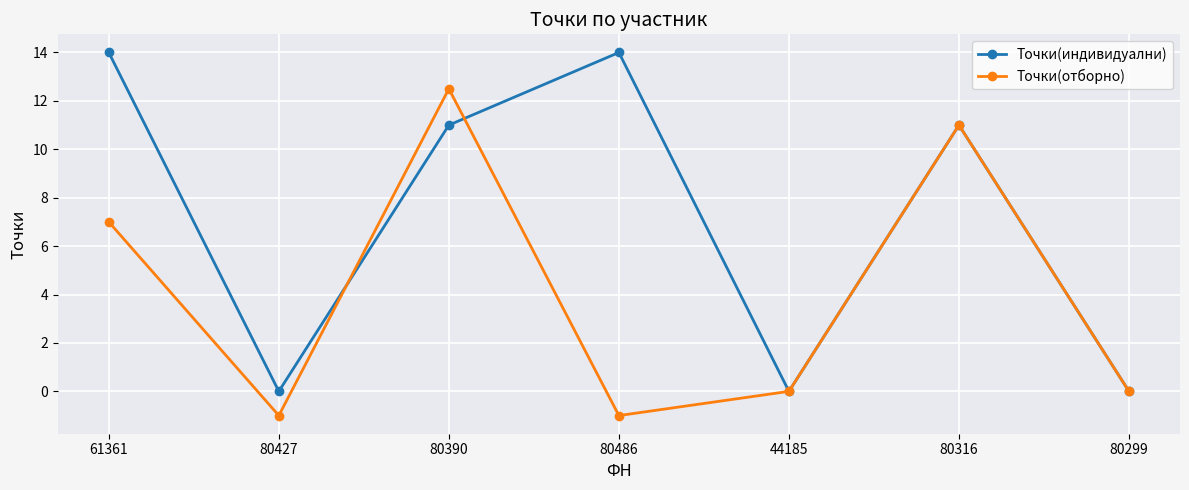

Does the chart display data point markers on the line(s)?

Yes